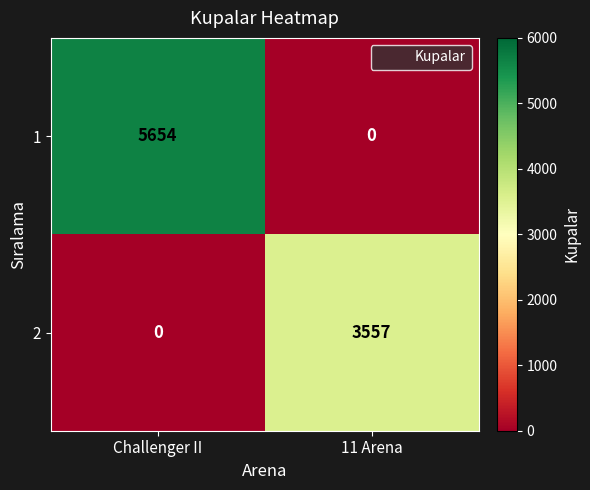

The value of 2 at 11 Arena is 3557. True or false?

True